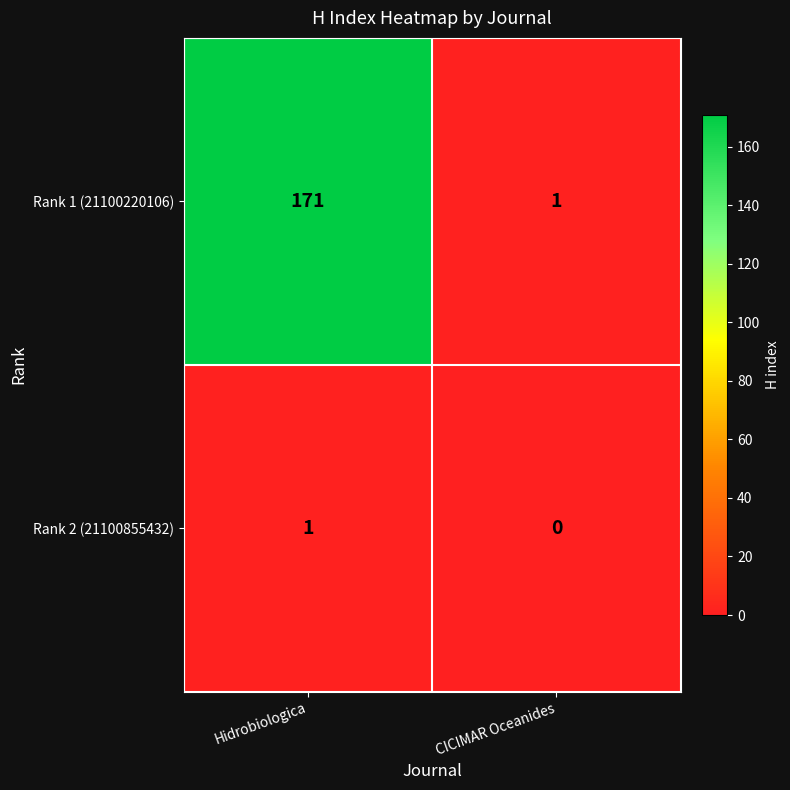

At which category does the chart reach its peak across all series?

Hidrobiologica